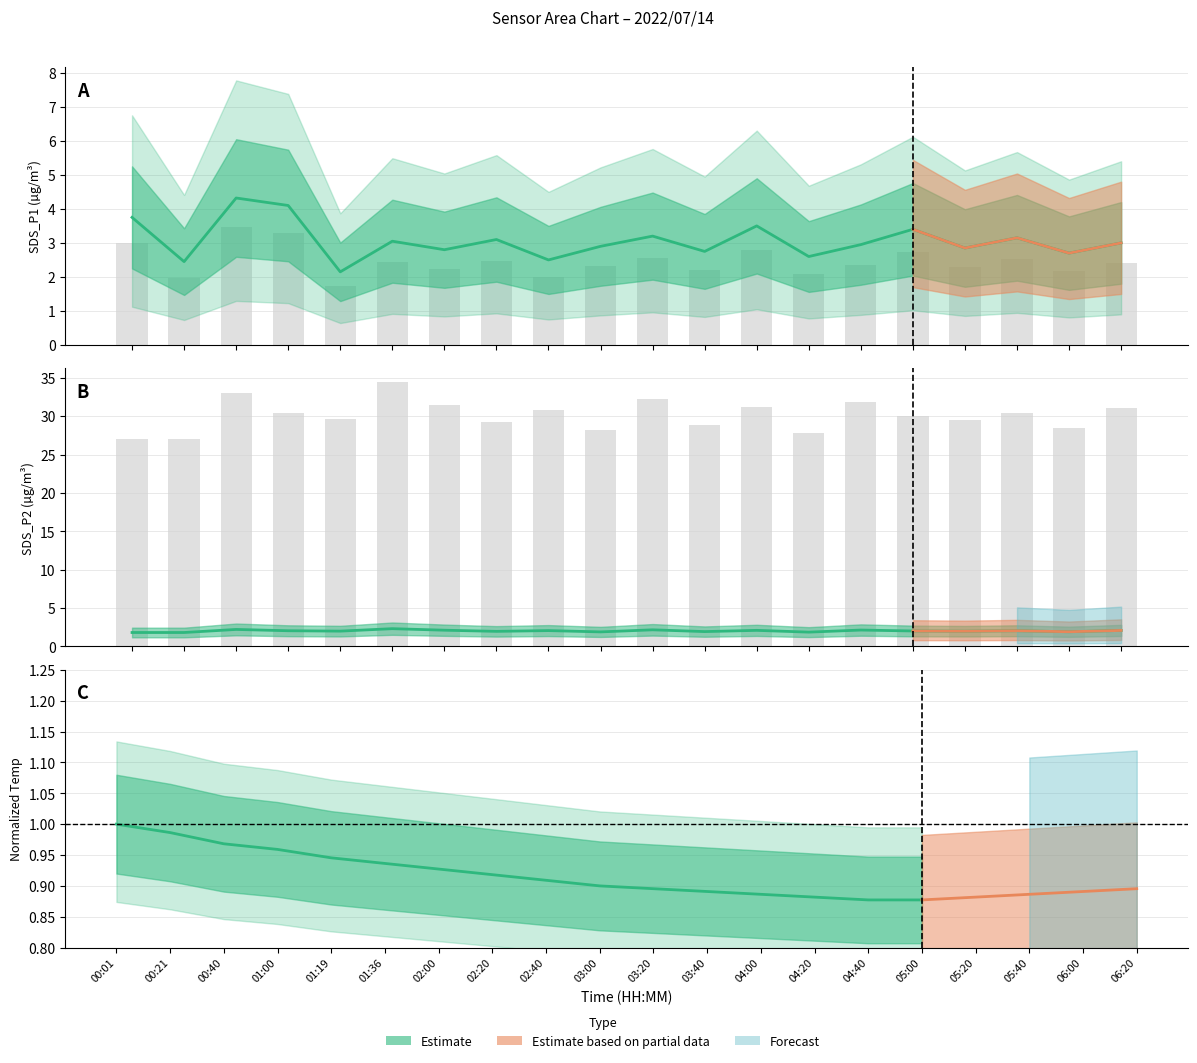

Reading left to right, extract all data points from this chart.

SDS_P1: 00:01=3.8	00:21=2.5	00:40=4.3	01:00=4.1	01:19=2.1	01:36=3.0	02:00=2.8	02:20=3.1	02:40=2.5	03:00=2.9	03:20=3.2	03:40=2.8	04:00=3.5	04:20=2.6	04:40=3.0	05:00=3.4	05:20=2.9	05:40=3.1	06:00=2.7	06:20=3.0
SDS_P2: 00:01=1.8	00:21=1.8	00:40=2.2	01:00=2.0	01:19=2.0	01:36=2.3	02:00=2.1	02:20=1.9	02:40=2.0	03:00=1.9	03:20=2.1	03:40=1.9	04:00=2.1	04:20=1.9	04:40=2.1	05:00=2.0	05:20=2.0	05:40=2.0	06:00=1.9	06:20=2.1